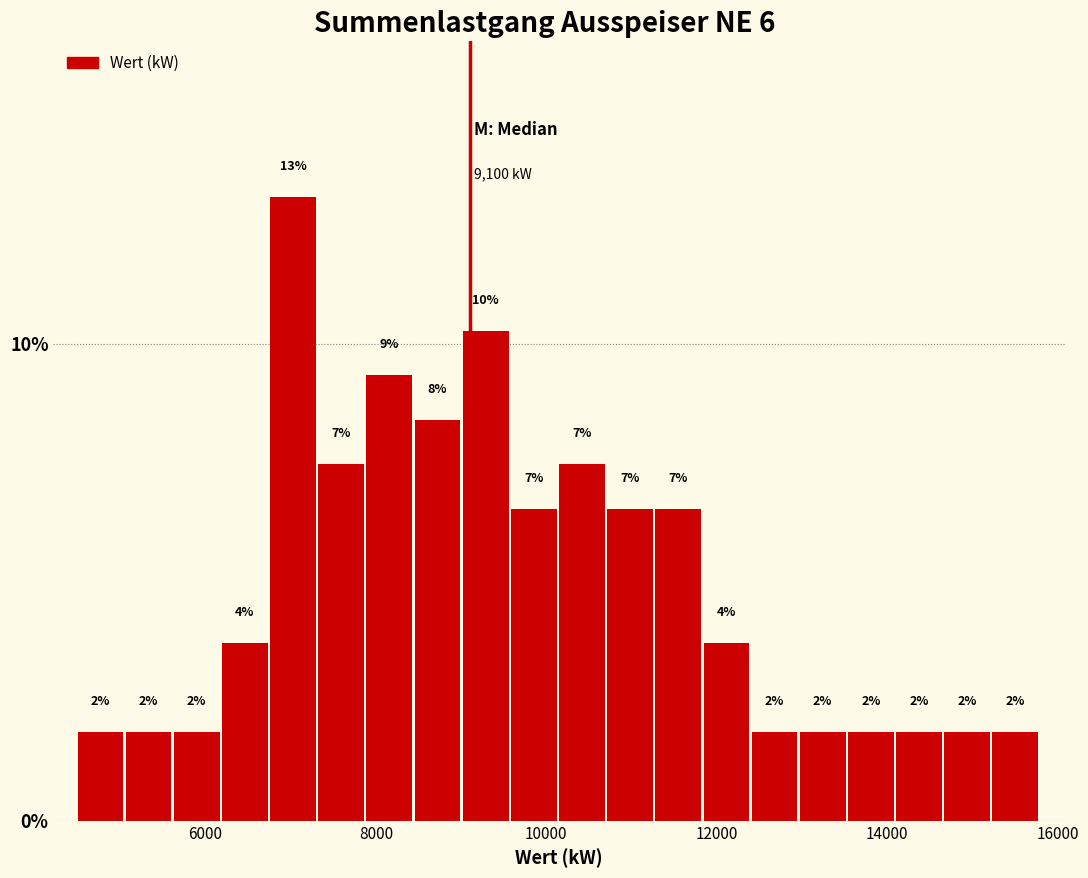

Read against the x-axis, roughly where is the centre of the tallest bar?

7000